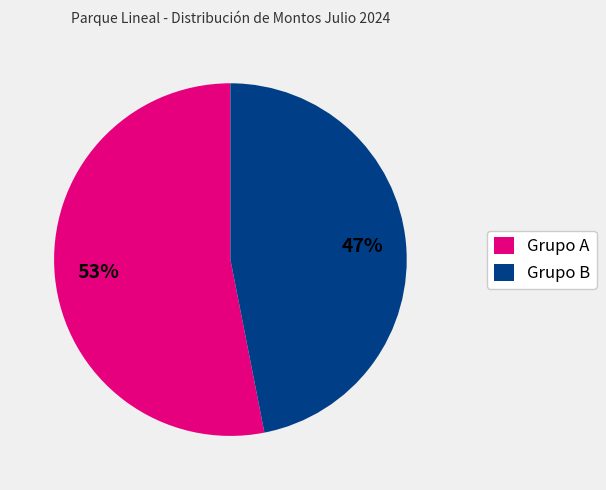

True or false: Grupo B accounts for 42% of the total.

False